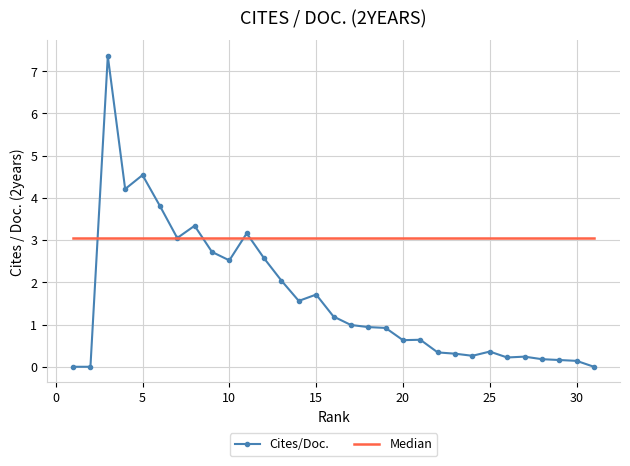

Is it true that Cites/Doc. equals 1.7 at 13?

False